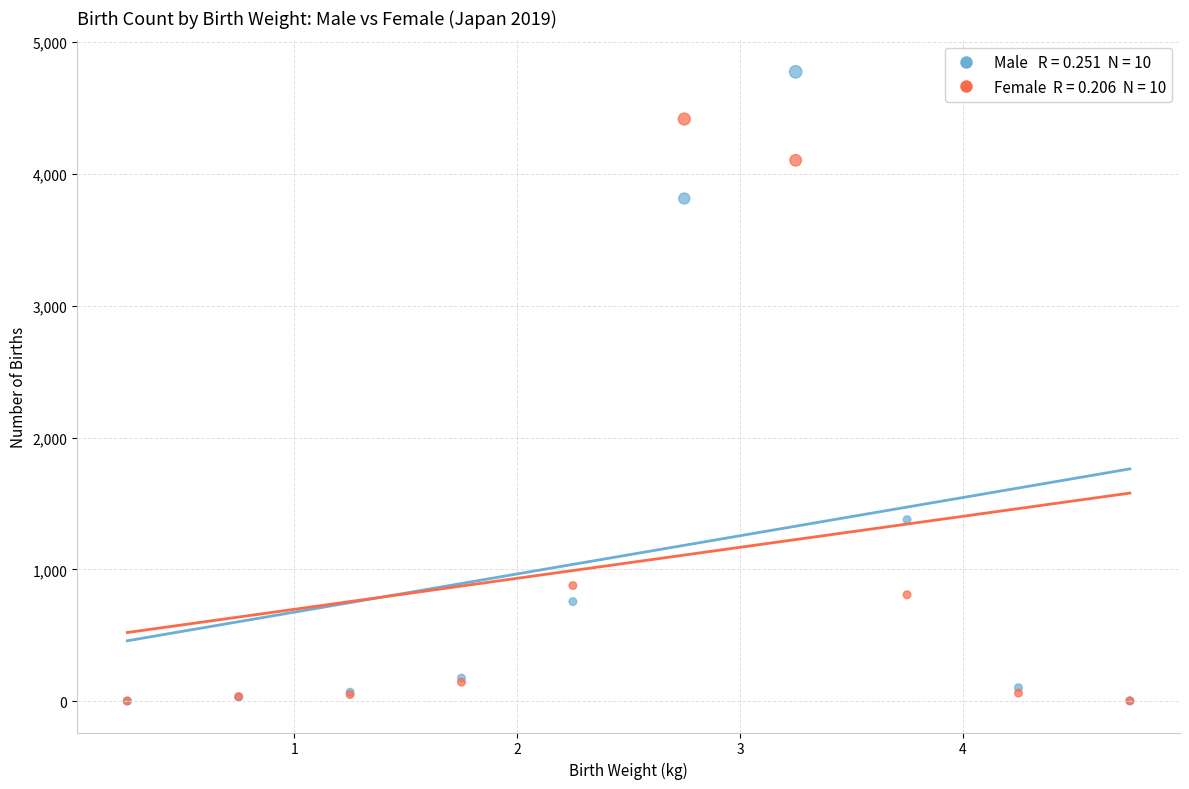

Across all series, what Y value is closest to 2387?

1377